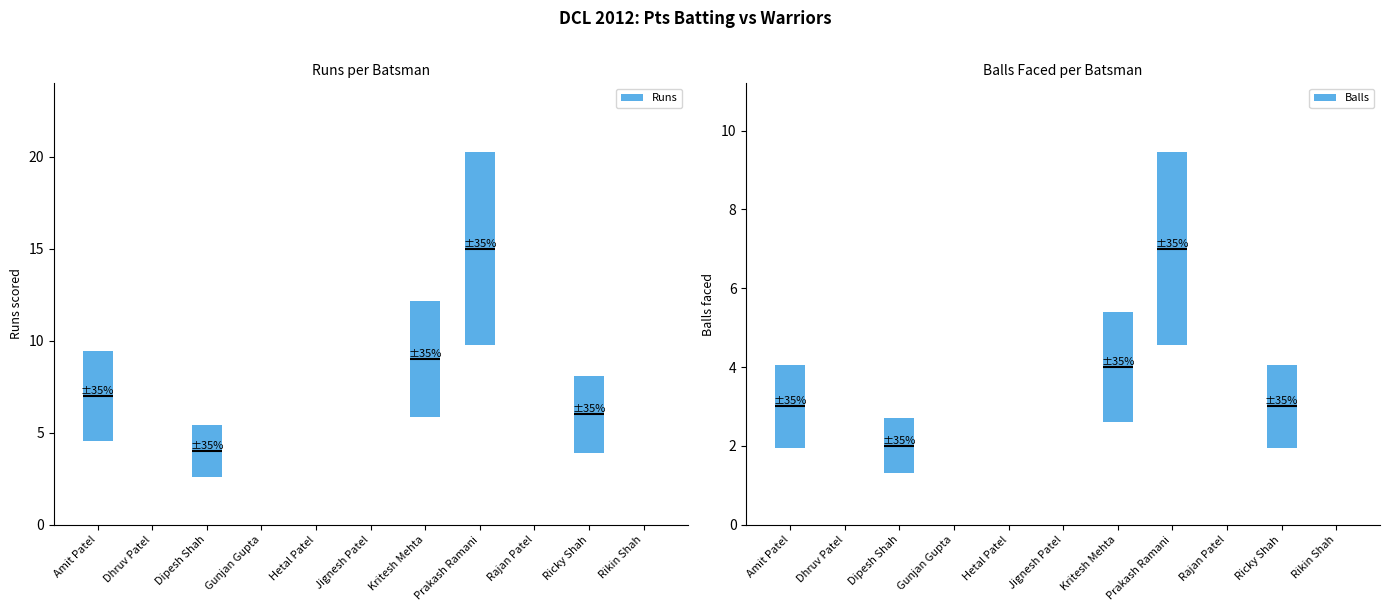

Which series changed the most between Rajan Patel and Rikin Shah?

Runs